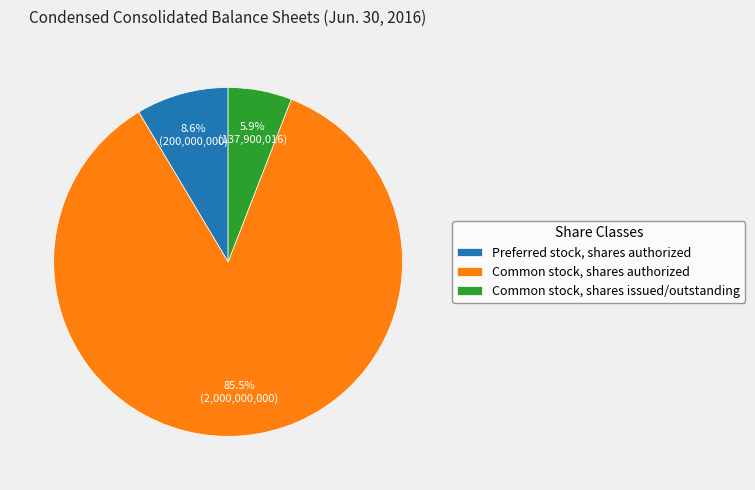

To the nearest percent, what is the average slice percentage?

33%